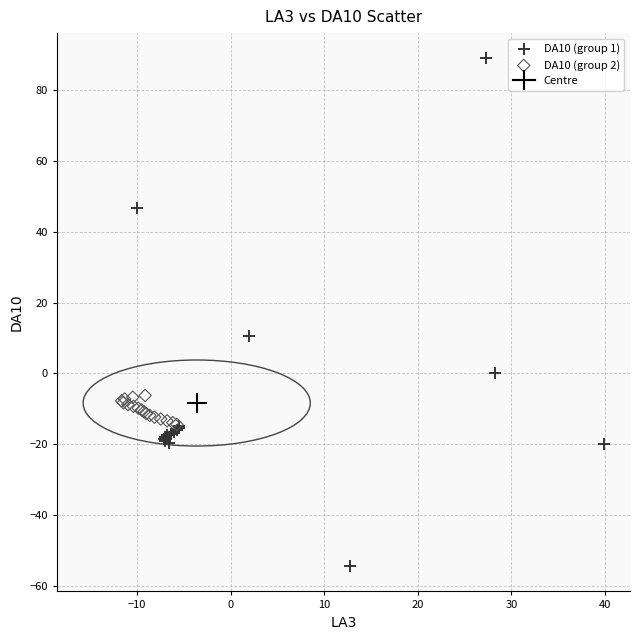

Which series reaches the minimum Y coordinate?

DA10 (group 1)